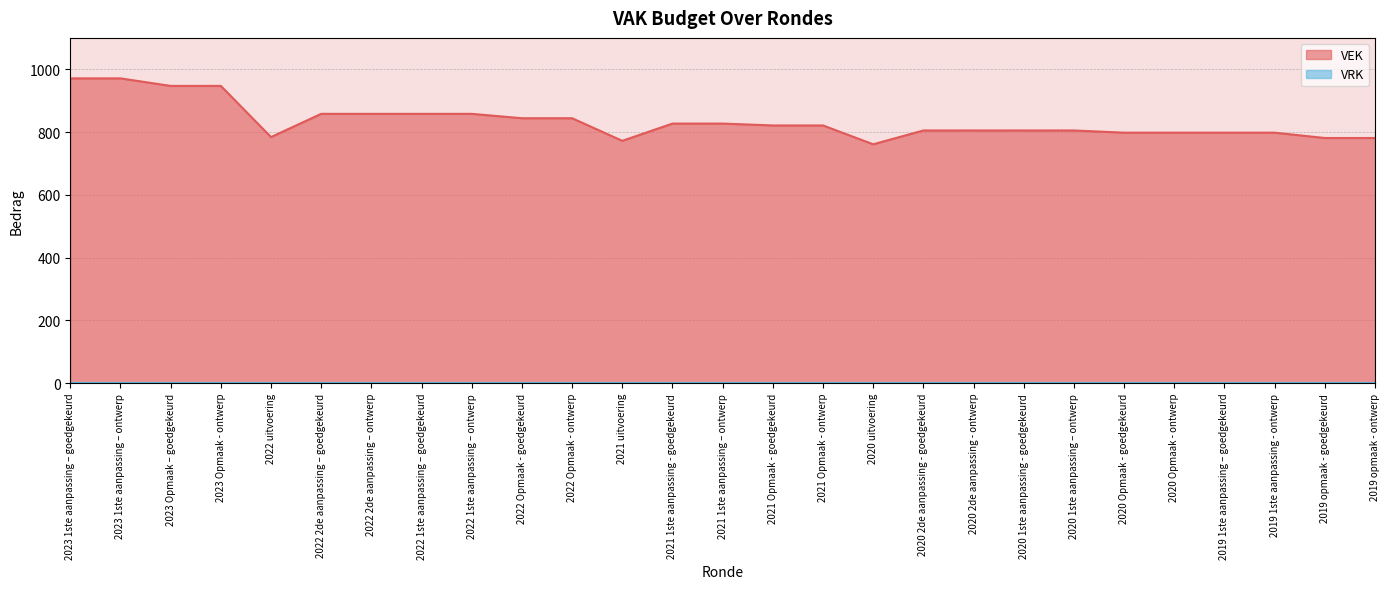

Is it true that the value at 2020 2de aanpassing - goedgekeurd is 557?

False